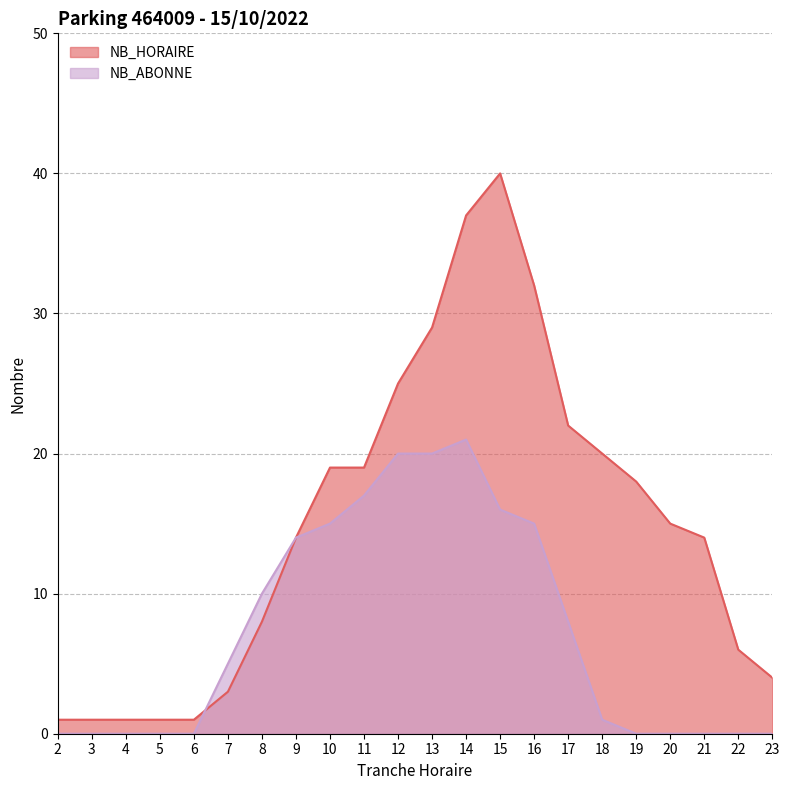

Is the value of NB_ABONNE at 11 greater than the value of NB_HORAIRE at 6?

Yes